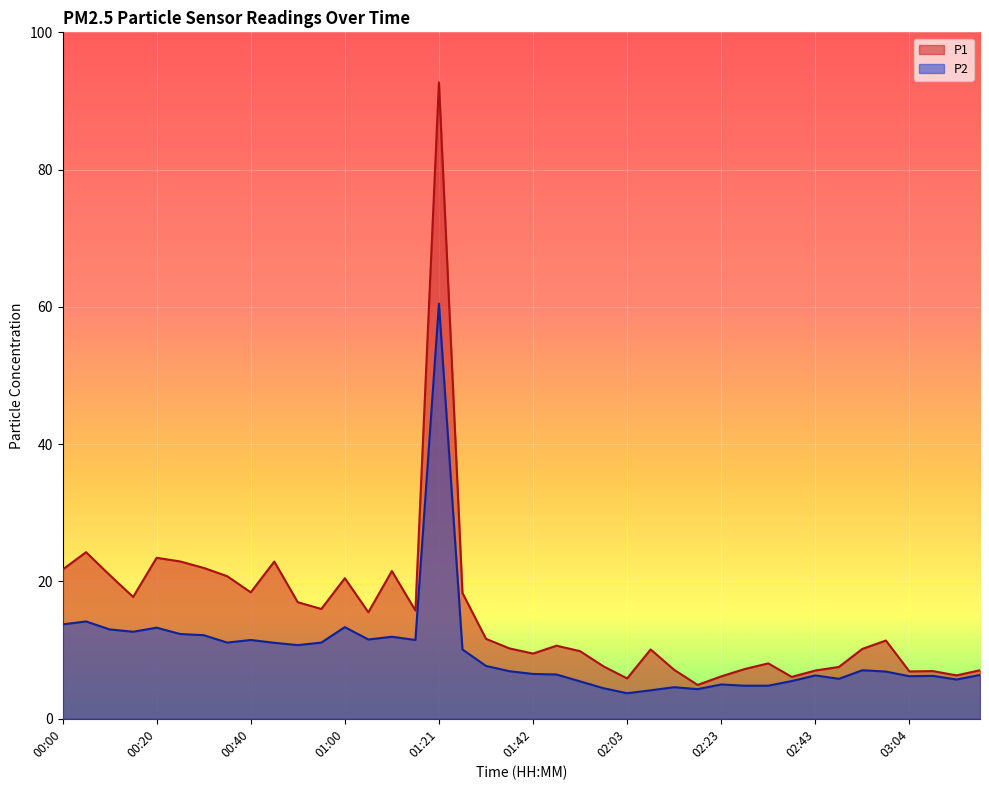

In P2, how many points are lower than both neighbors (excluding endpoints)?

10